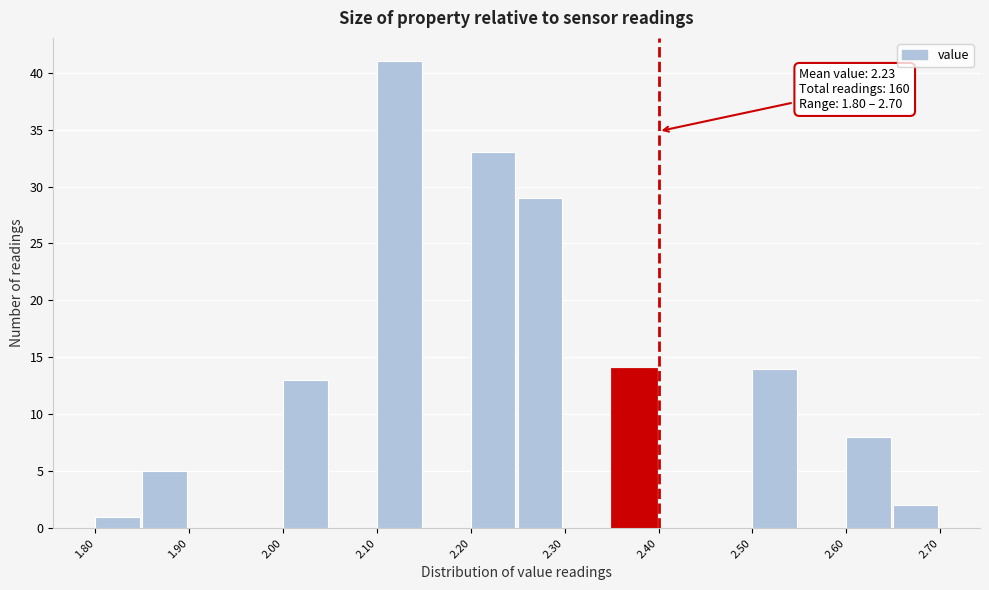

Over which range of the x-axis is the bar tallest?

2.10 to 2.15